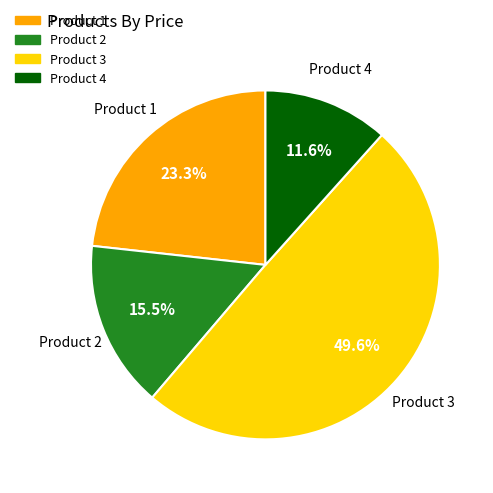

How many slices are in this pie chart?

4